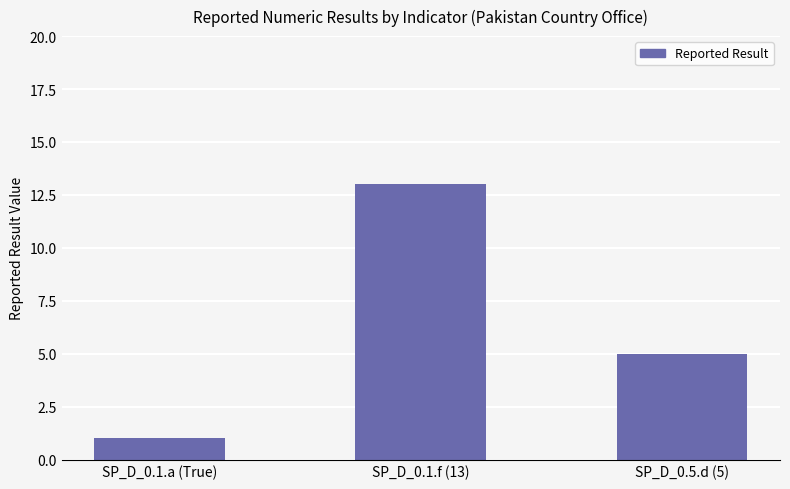

What is the sum of the values at SP_D_0.1.a (True) and SP_D_0.5.d (5)?

6